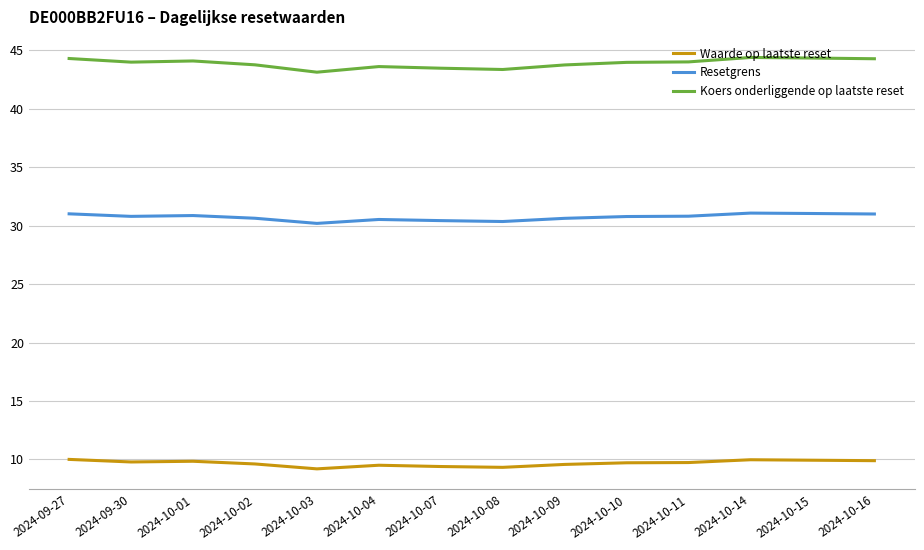

What is the difference between the maximum and minimum values in the Resetgrens series?

0.9